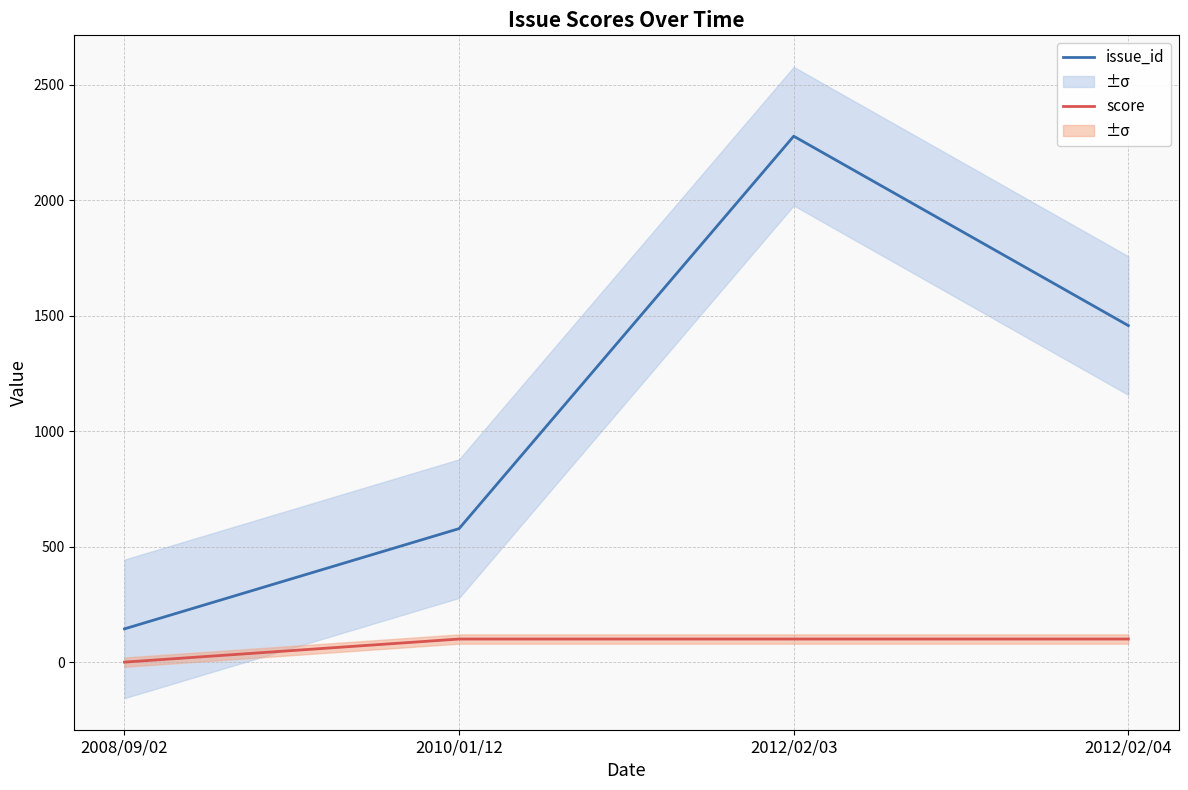

Is this an area chart (filled region under the line)?

No